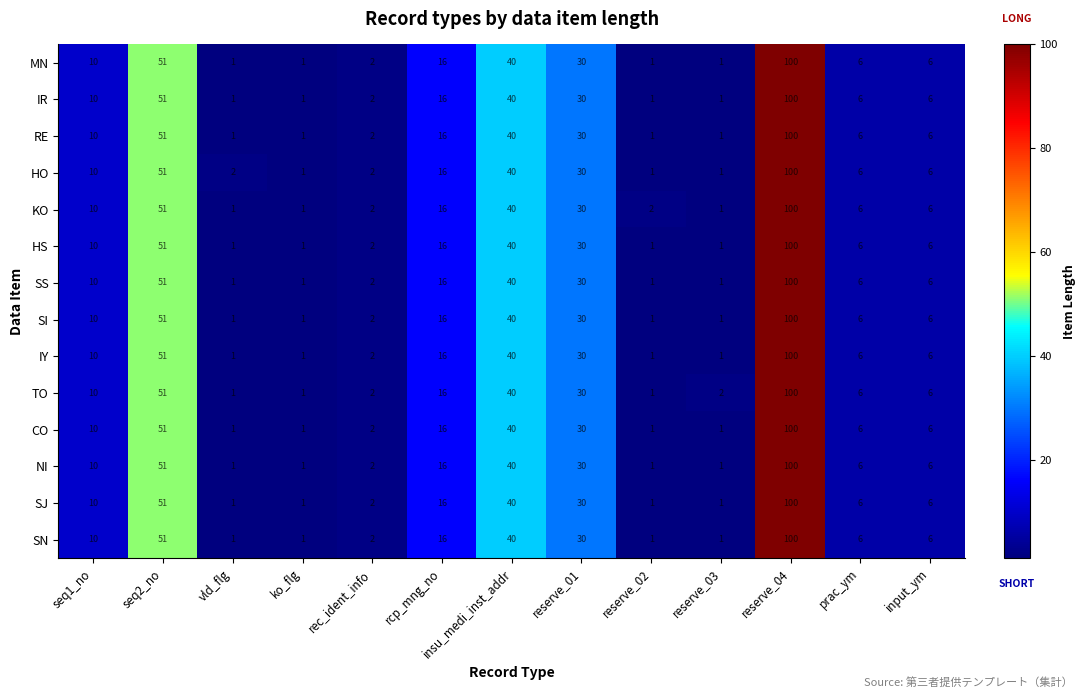

The value of KO at seq2_no is 51. True or false?

True